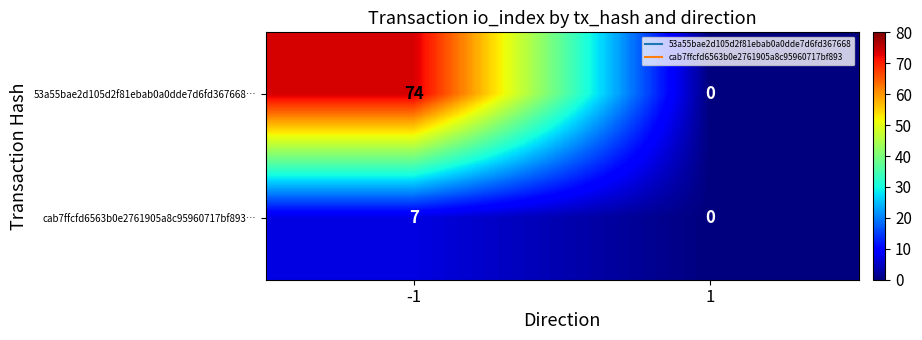

At which category does the chart reach its minimum across all series?

1